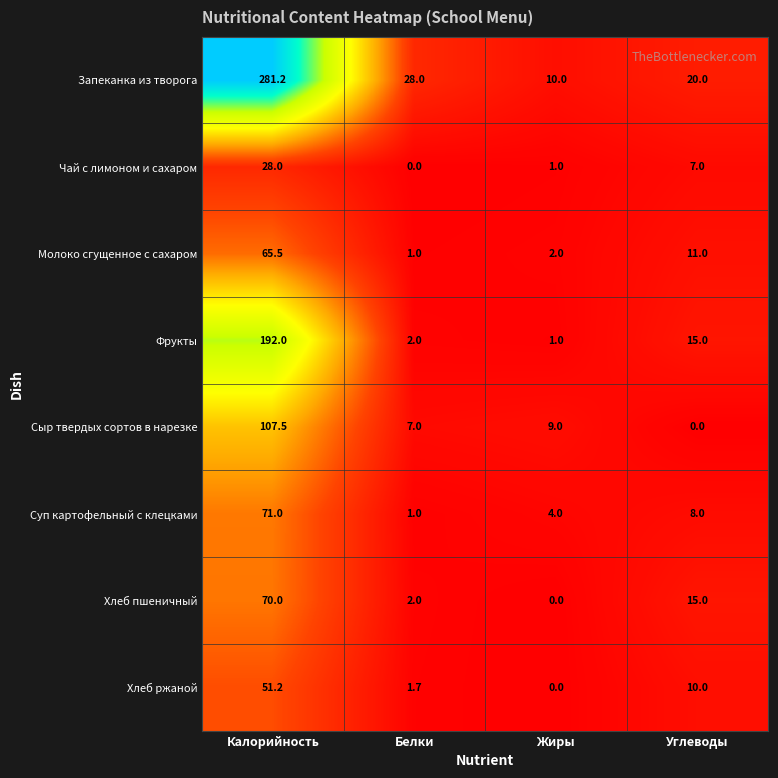

Which series has the largest total across all categories?

Запеканка из творога